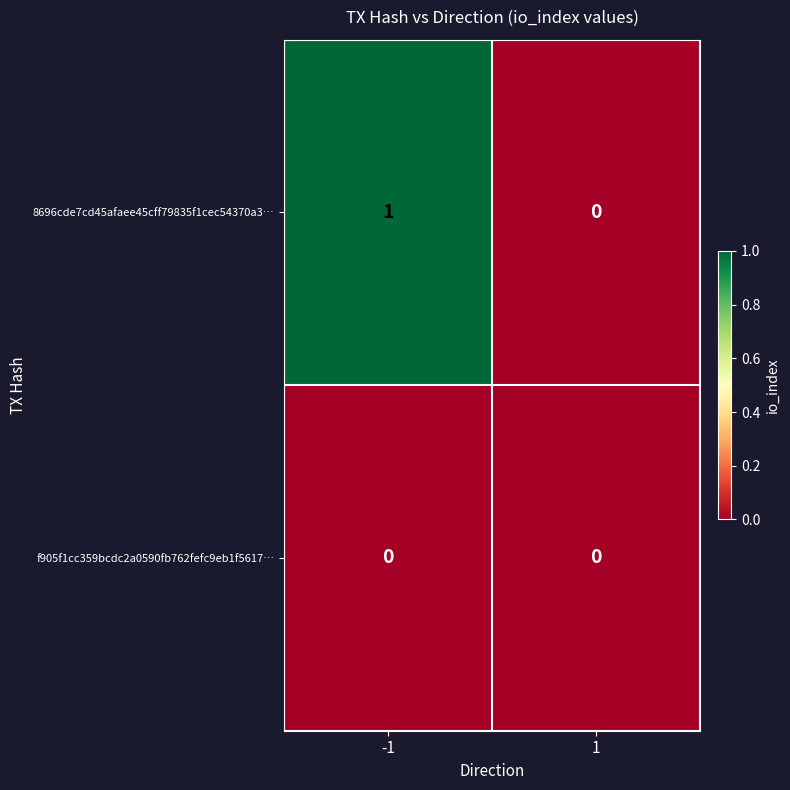

Which series has the largest total across all categories?

8696cde7cd45afaee45cff79835f1cec54370a3…